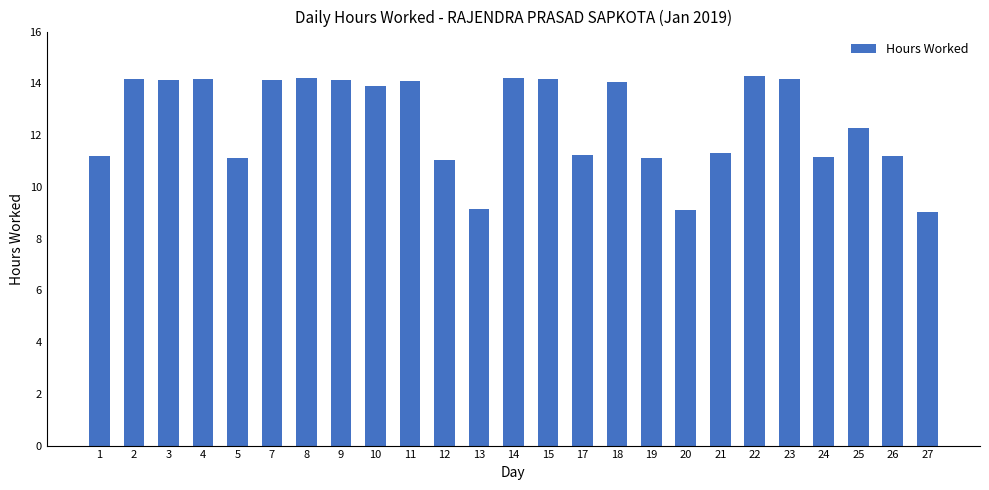

What is the value of the 14th bar from the left?

14.2